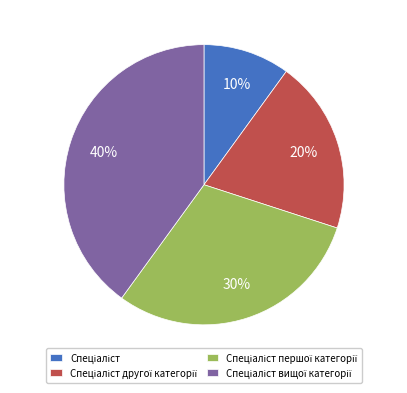

Is there a majority slice in this chart?

No